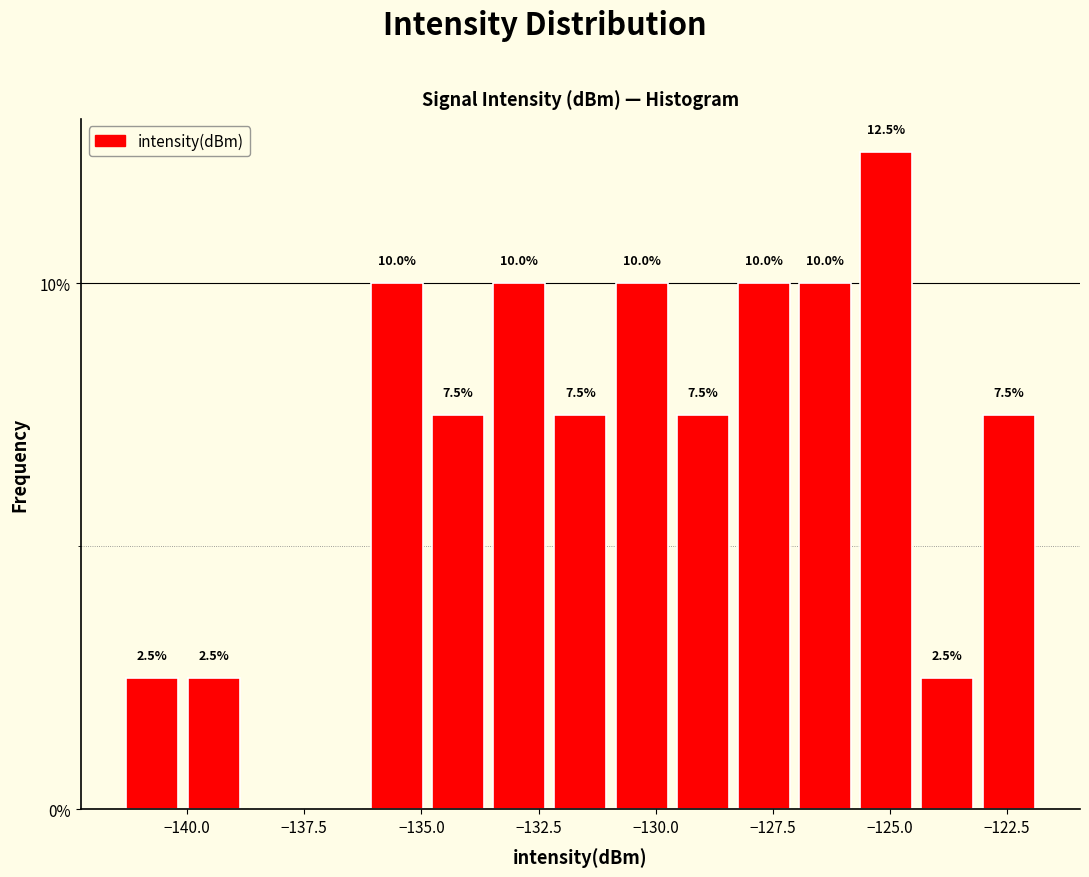

Around what value on the x-axis is the tallest bar? Give the approximate position of its centre, as read against the axis.

-125.0